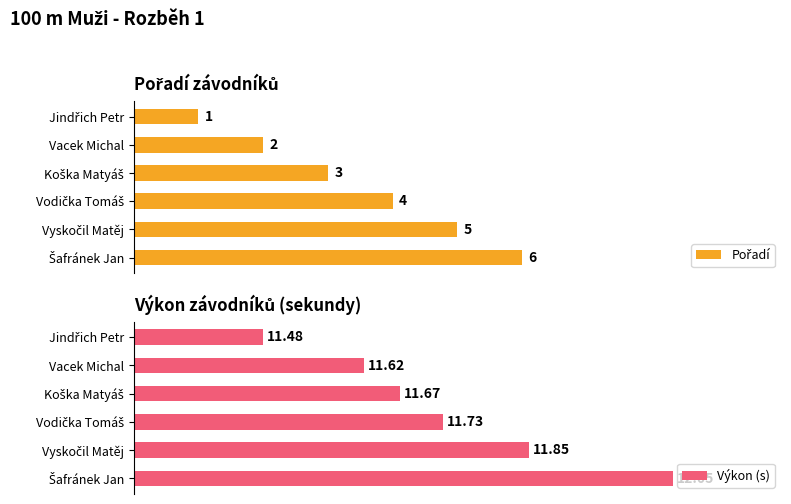

Reading left to right, extract all data points from this chart.

Pořadí: 1.0	2.0	3.0	4.0	5.0	6.0
Výkon (s): 11.5	11.6	11.7	11.7	11.8	12.1